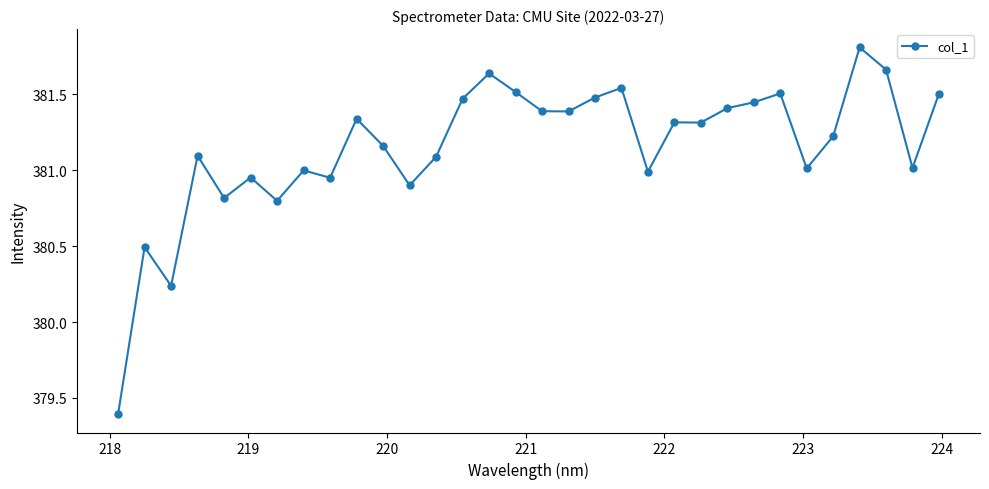

What is the difference between the second highest and second lowest values?

1.4